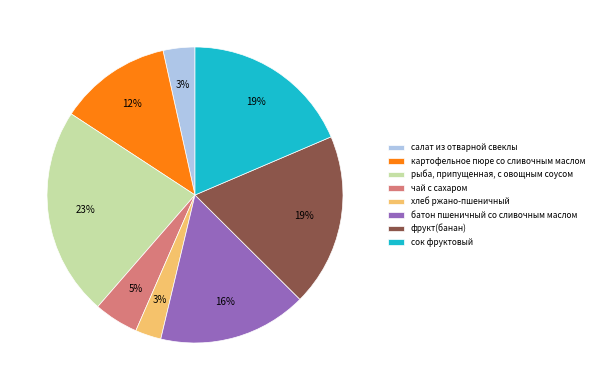

To the nearest percent, what is the difference between the чай с сахаром and рыба, припущенная, с овощным соусом slice percentages?

18%